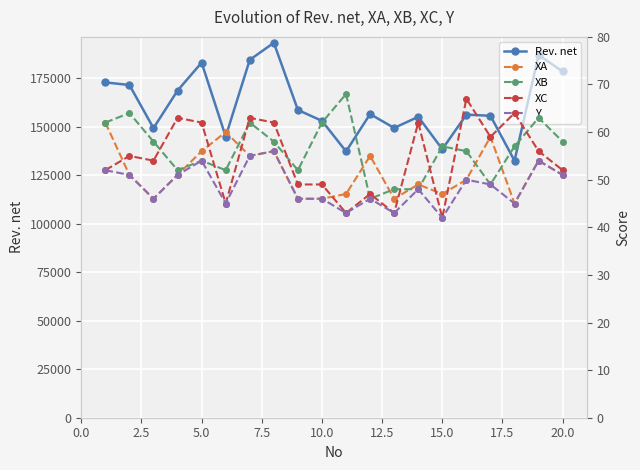

The value of Rev. net at 15.0 is 83442. True or false?

False